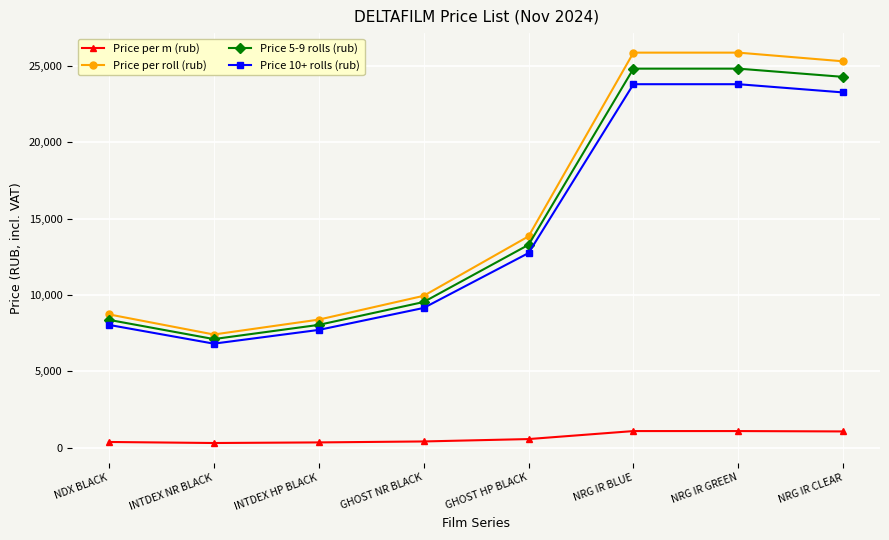

True or false: Price per roll (rub) and Price 5-9 rolls (rub) intersect in this chart.

False